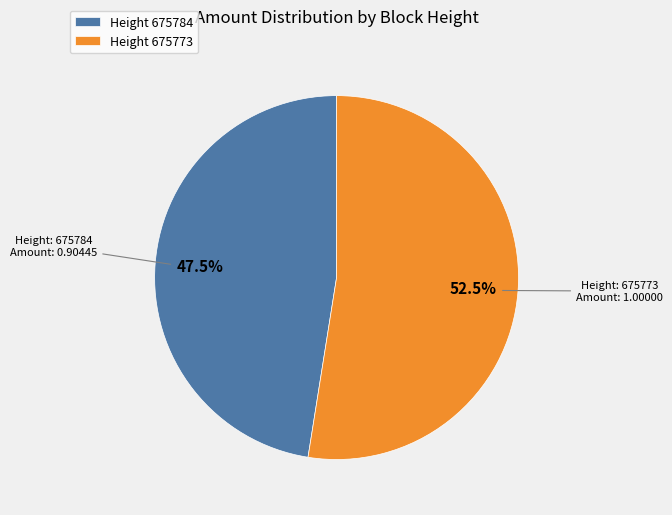

To the nearest percent, what is the difference between the largest and smallest slice percentages?

5%